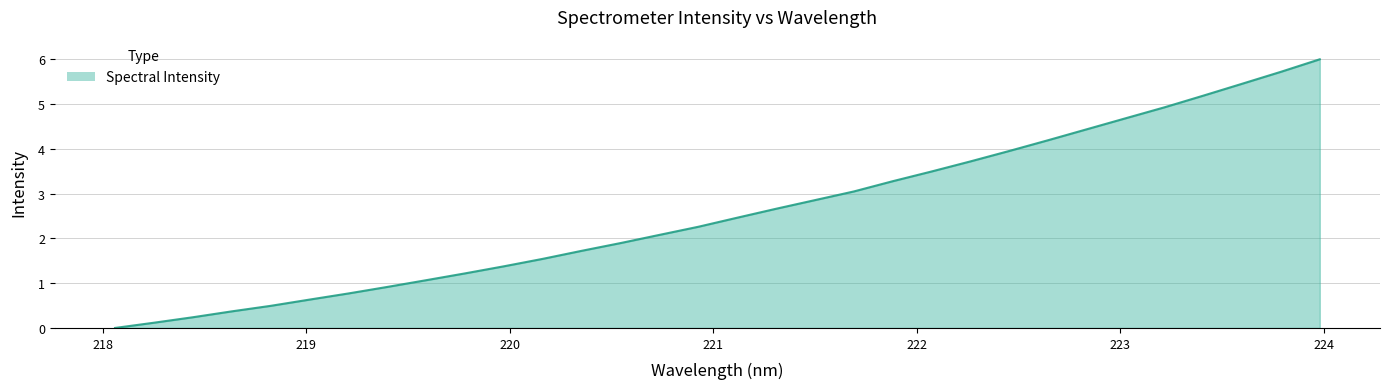

Reading right to left, what are all the values shown in this chart?

6.0	5.7	5.5	5.2	4.9	4.7	4.4	4.2	4.0	3.7	3.5	3.3	3.0	2.9	2.7	2.5	2.3	2.1	1.9	1.7	1.5	1.4	1.2	1.1	0.9	0.8	0.6	0.5	0.4	0.2	0.1	0.0